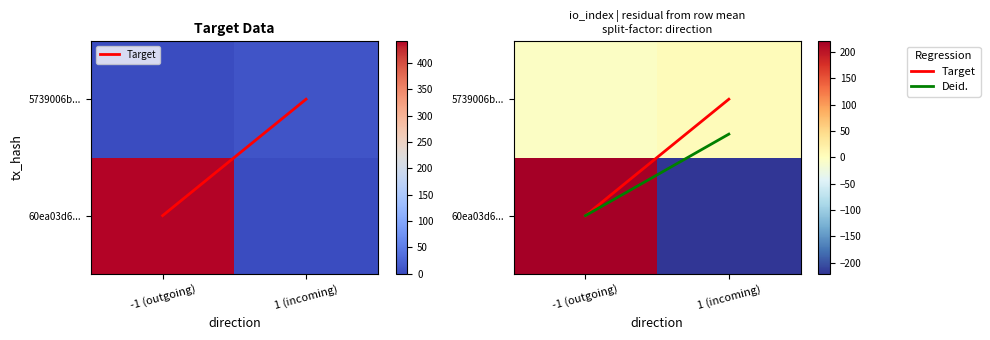

What is the difference between the maximum and minimum values in the 60ea03d635a82521bdf4661e70c359b7dc58398 series?

443